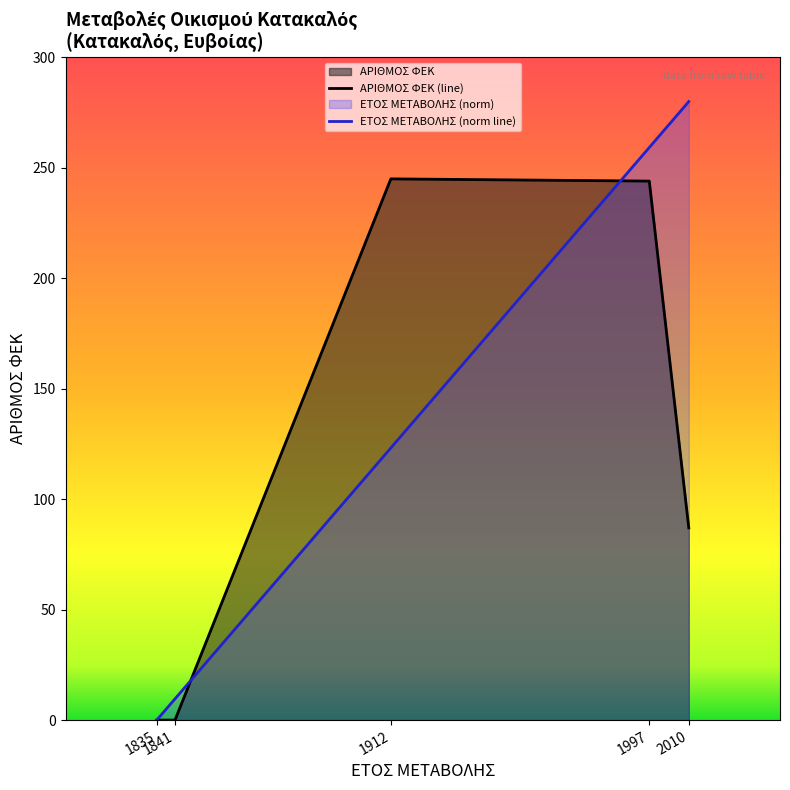

What are all the series names shown in the legend?

ΑΡΙΘΜΟΣ ΦΕΚ (line), ΕΤΟΣ ΜΕΤΑΒΟΛΗΣ (norm line)